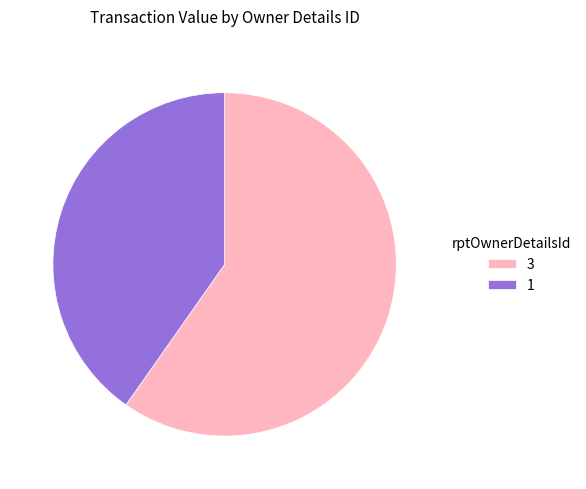

Which slice is the largest?

3